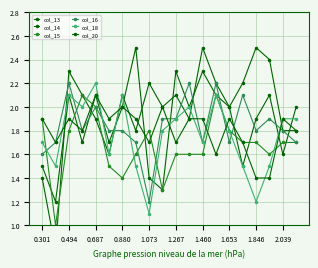

The value of col_13 at 13 is 2.1. True or false?

True